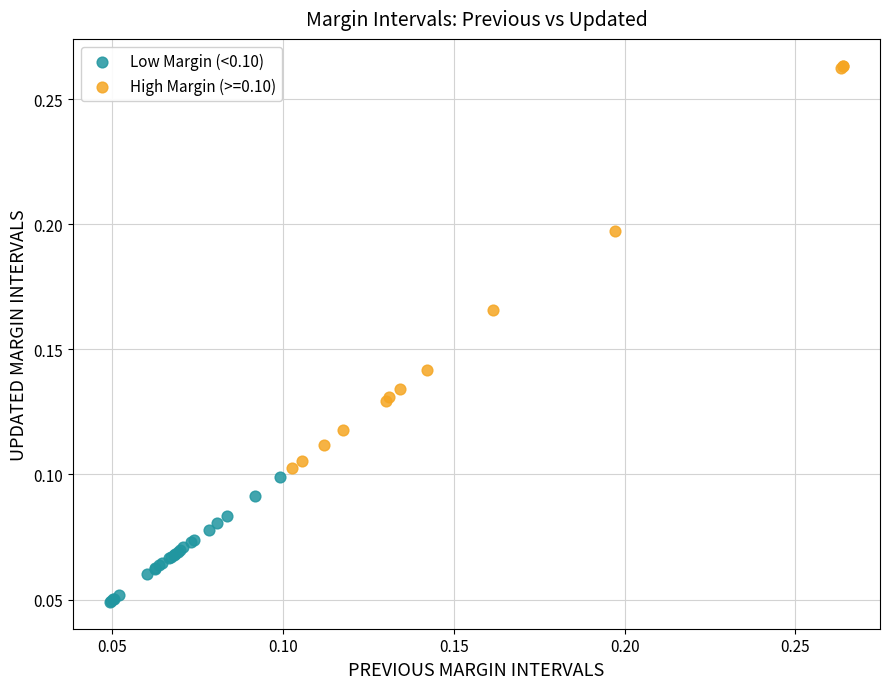

Which series contains the highest Y value?

High Margin (>=0.10)